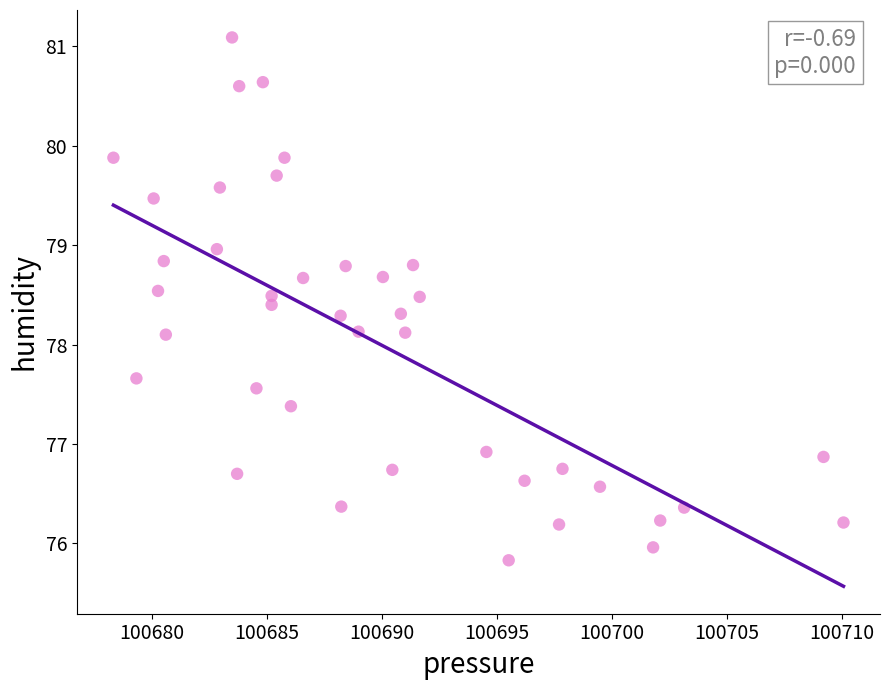

What is the range of X values (max minus min)?

31.8